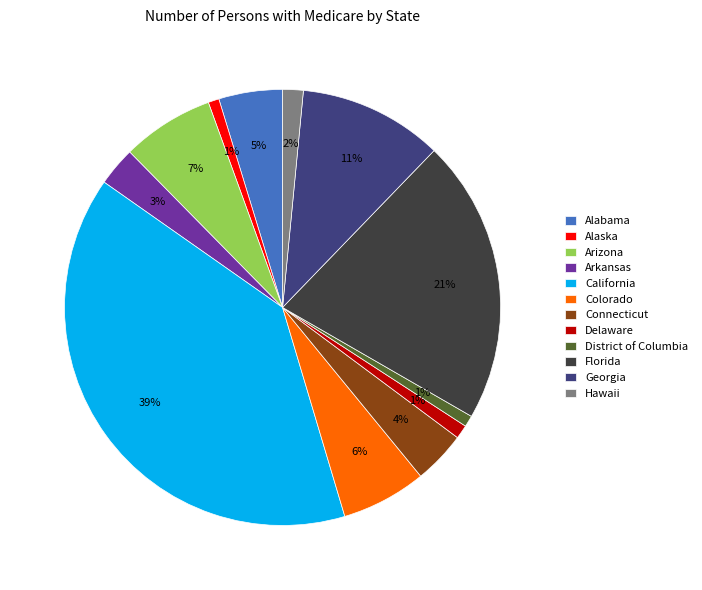

To the nearest percent, what portion does Connecticut represent?

4%